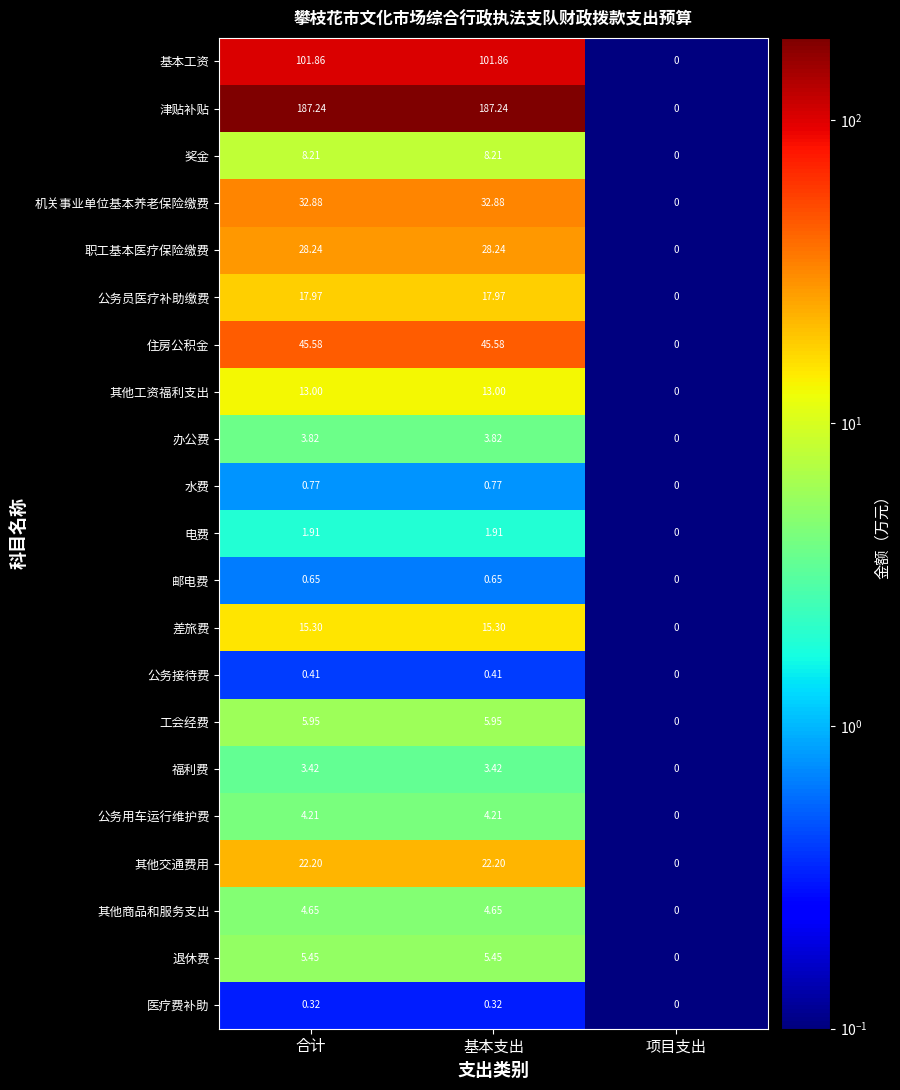

Count the number of data series in this chart.

21